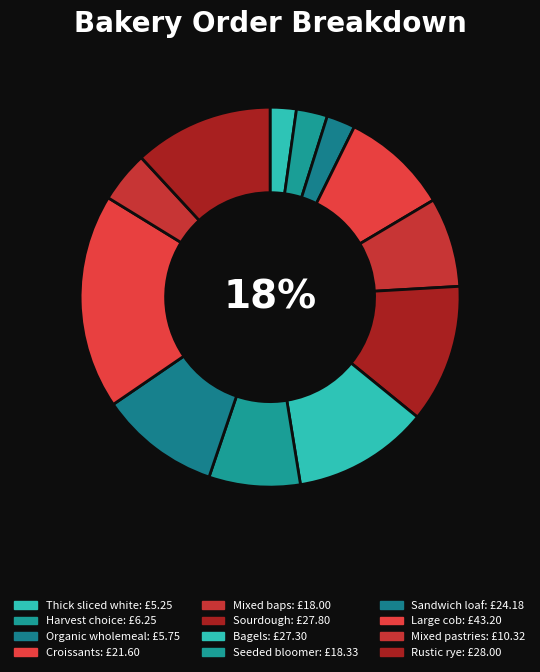

Which category has the smallest portion of the pie?

Thick sliced white